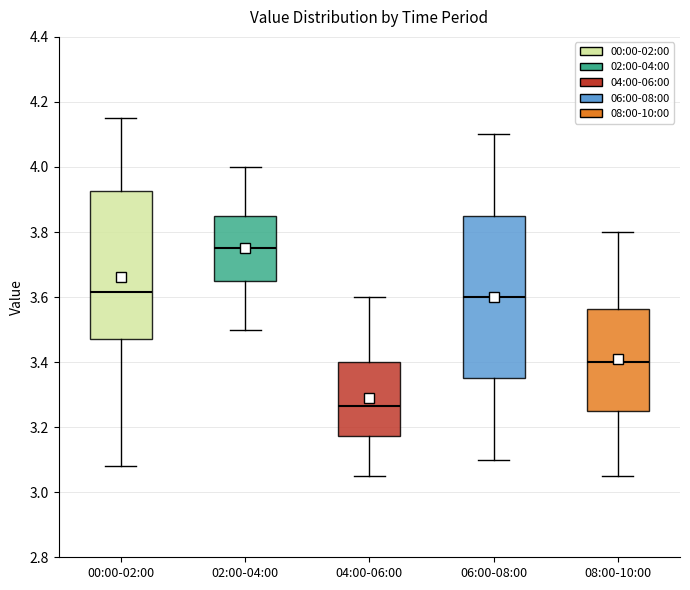

Reading left to right, read every box against the y-axis: the position of its median line, the range the box covers, and the ends of its whiskers. The values are not printed on the chart, so give them approximately, as read against the axis.

00:00-02:00: median 3.62, box 3.48 to 3.92, whiskers 3.08 to 4.16
02:00-04:00: median 3.76, box 3.66 to 3.86, whiskers 3.50 to 4.00
04:00-06:00: median 3.26, box 3.18 to 3.40, whiskers 3.06 to 3.60
06:00-08:00: median 3.60, box 3.36 to 3.86, whiskers 3.10 to 4.10
08:00-10:00: median 3.40, box 3.26 to 3.56, whiskers 3.06 to 3.80